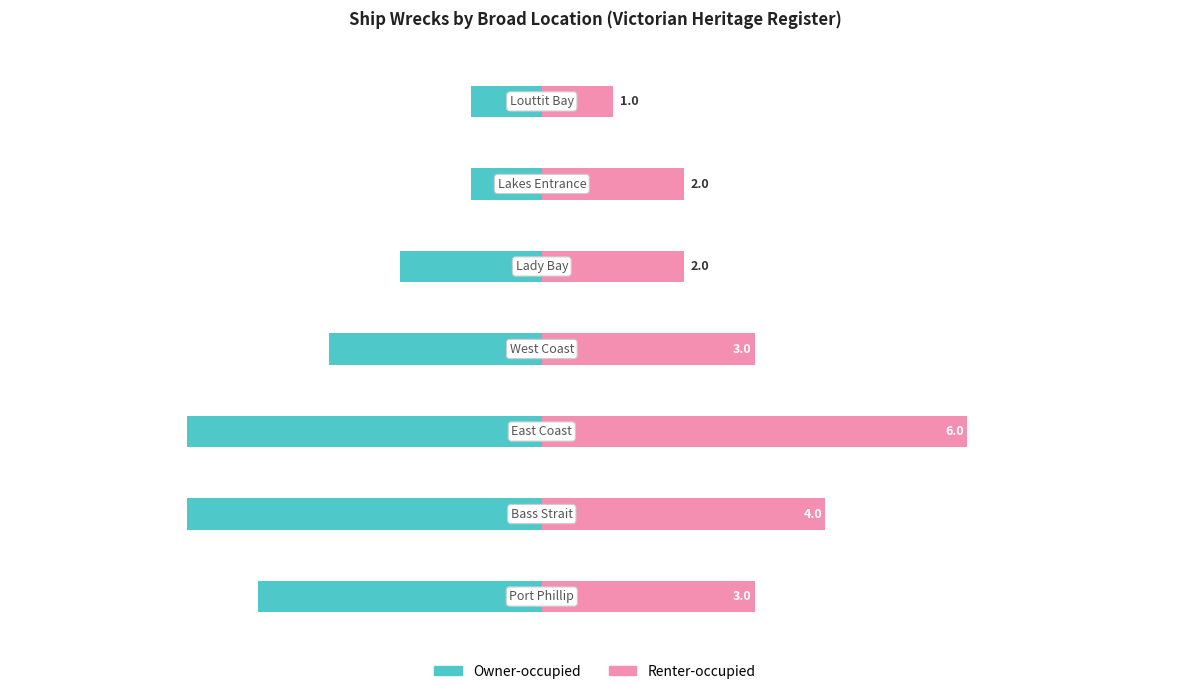

What are all the series names shown in the legend?

Owner-occupied, Renter-occupied